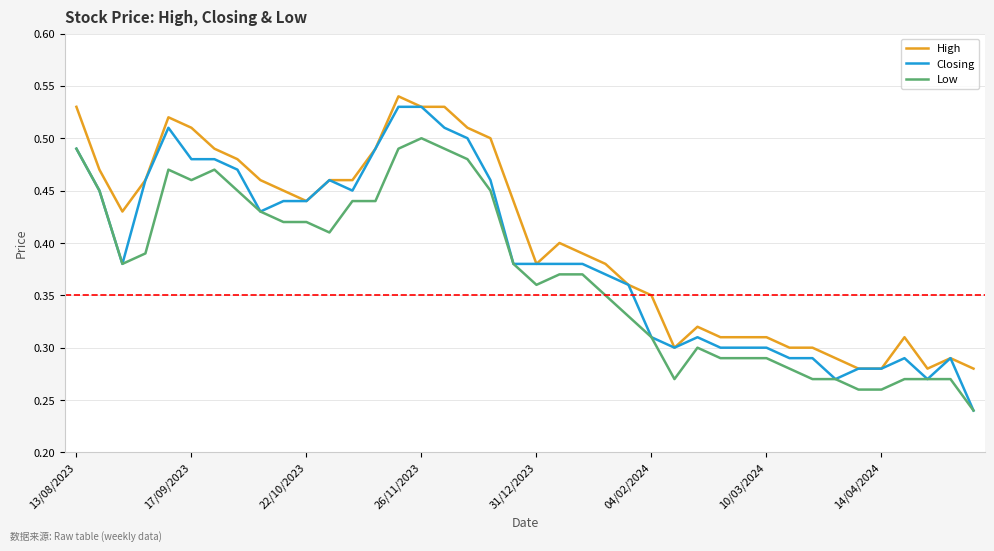

What are all the series names shown in the legend?

High, Closing, Low